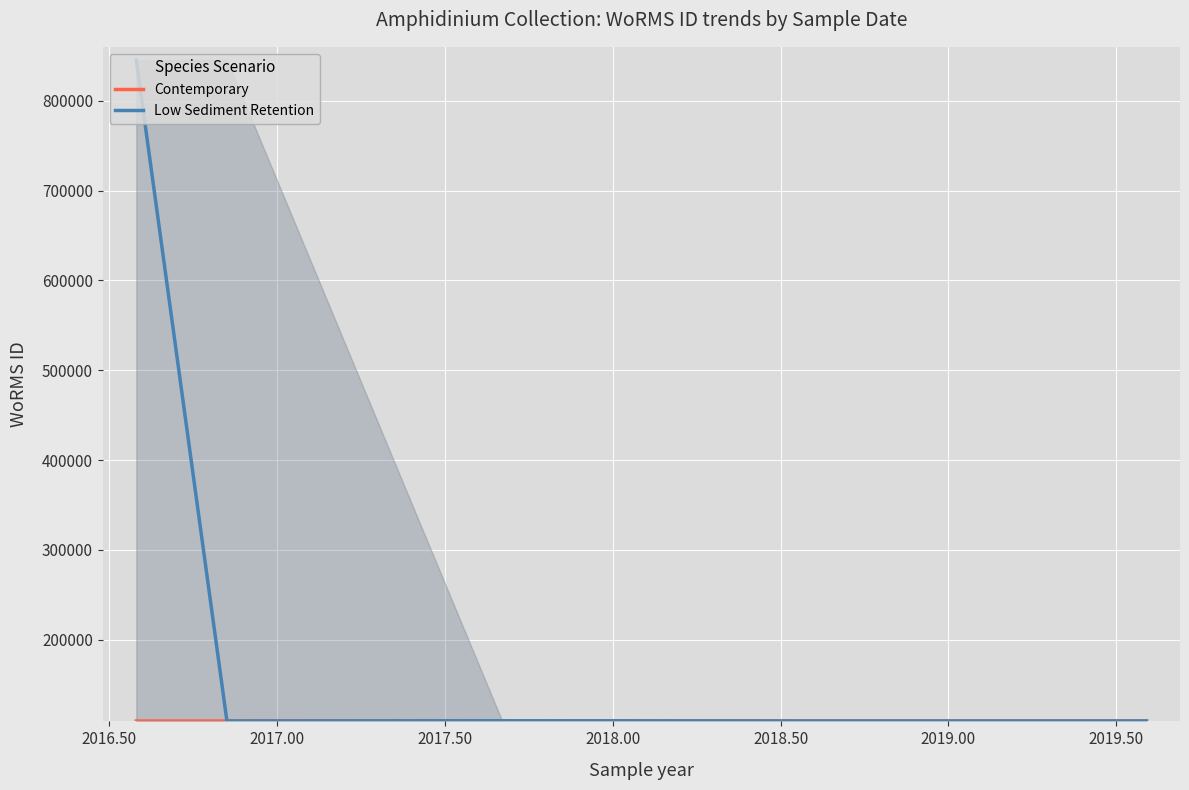

At how many categories does at least one series exceed 250878?

1